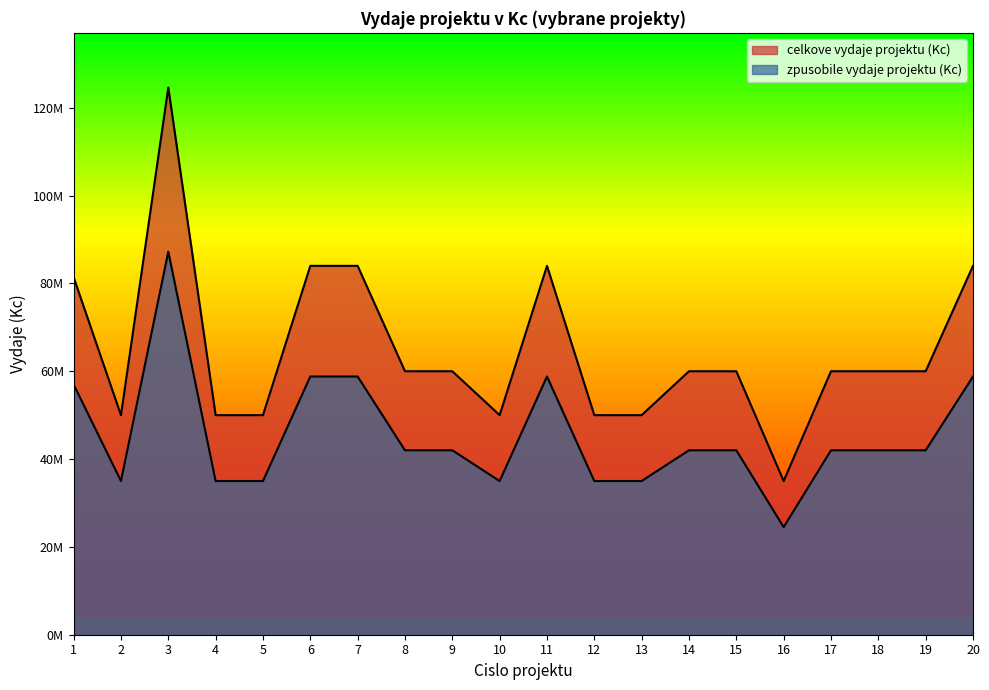

List the series in order of their peak value, lowest first.

zpusobile vydaje projektu (Kc), celkove vydaje projektu (Kc)